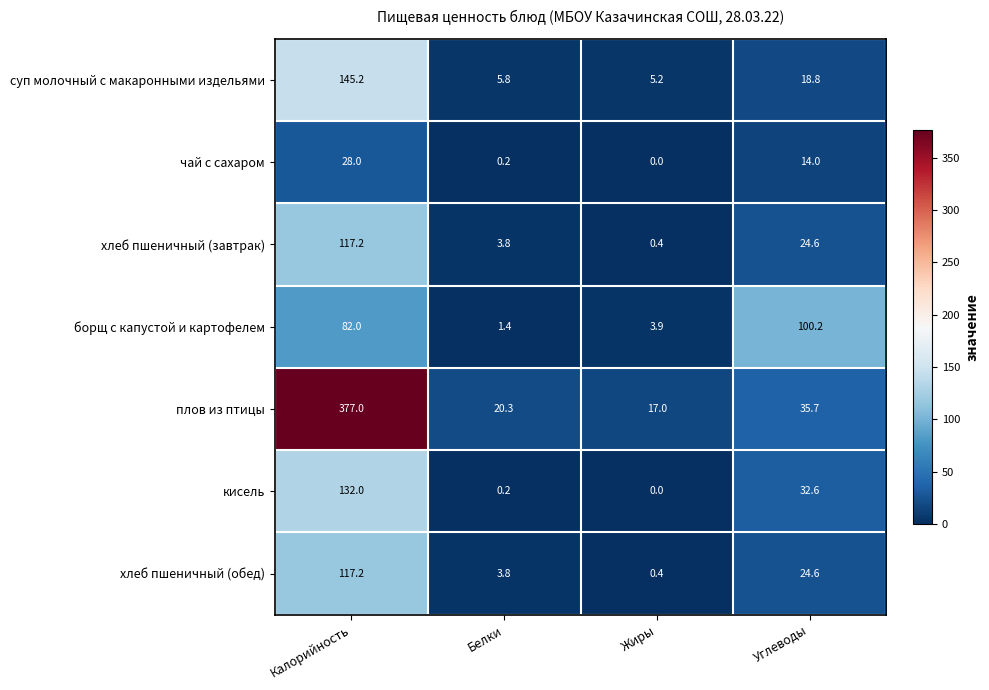

What is the difference between the чай с сахаром values at Калорийность and Жиры?

28.0